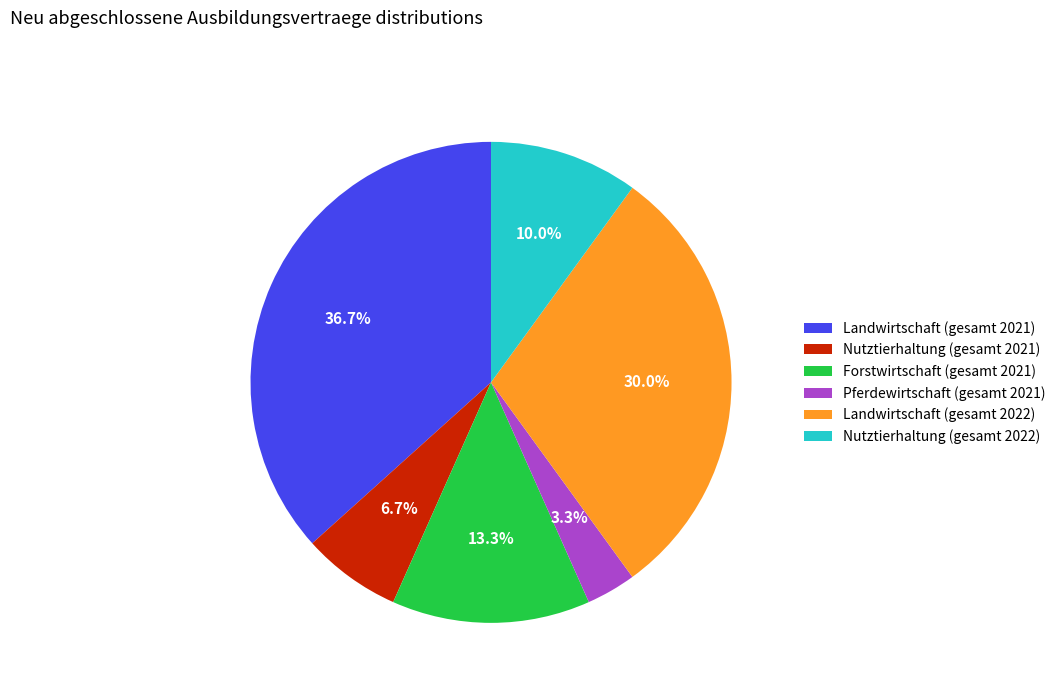

Does any single category account for the majority?

No